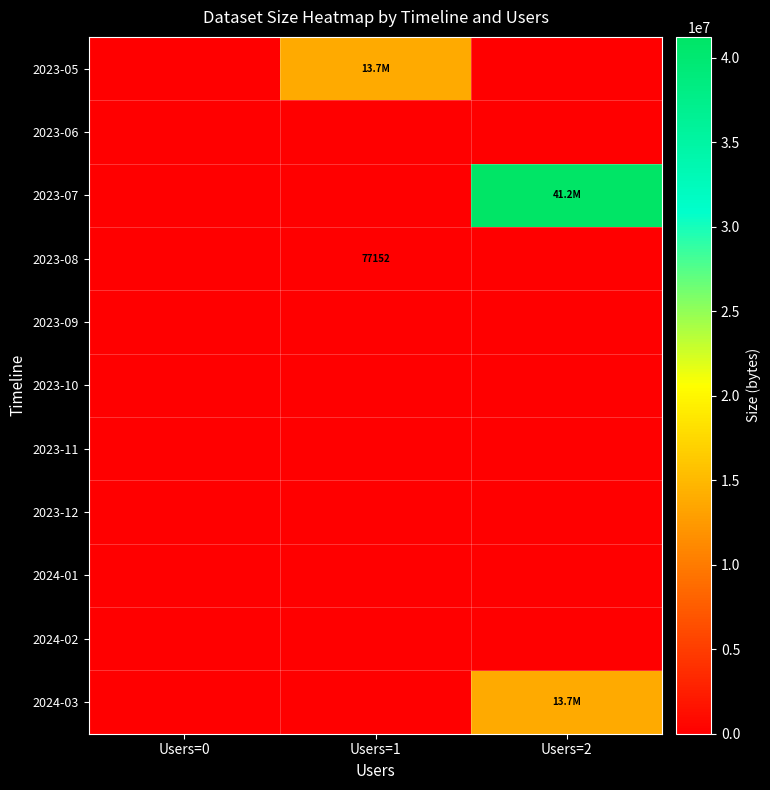

At which category is the sum across all series the highest?

Users=2